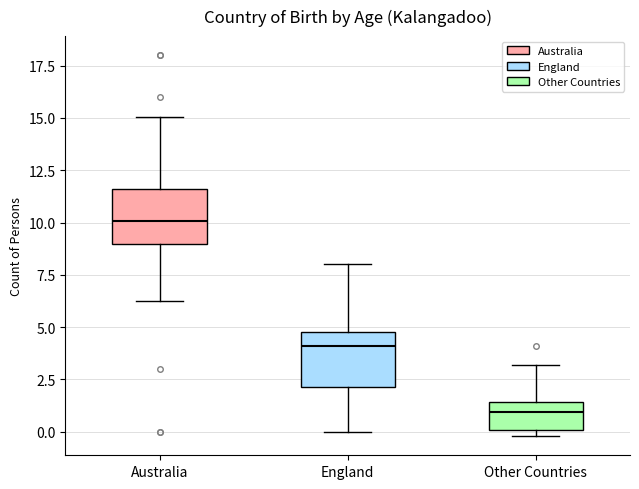

Where is the lower edge of the box for Australia on the y-axis? The values are not printed on the chart, so give them approximately, as read against the axis.

9.0